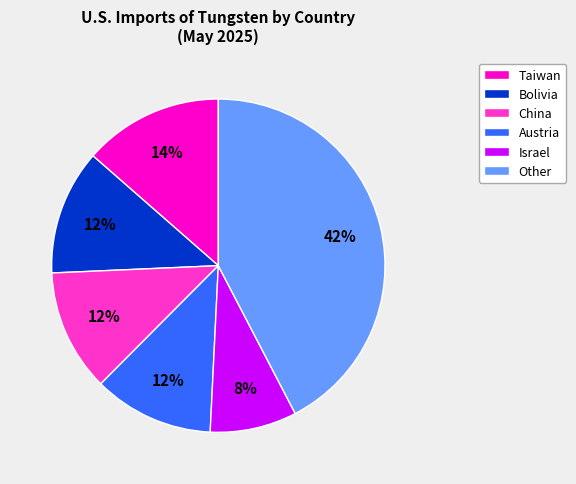

Which category has the smallest portion of the pie?

Israel